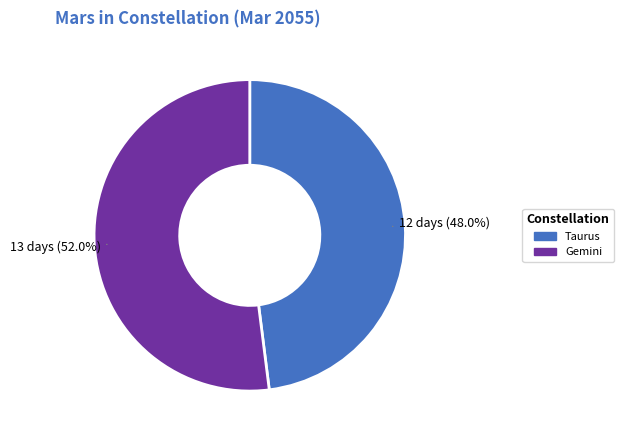

Is Gemini the majority of the pie?

Yes